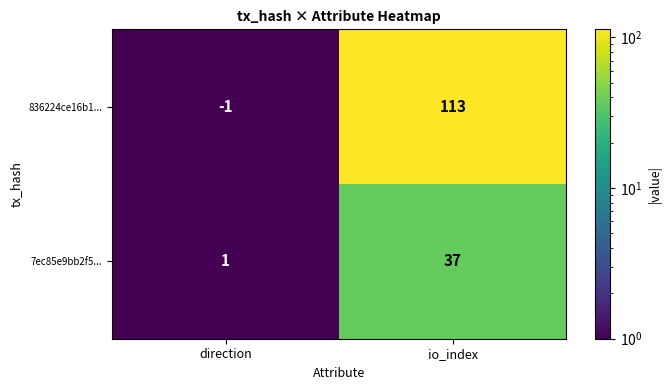

Reading left to right, what are all the values shown in this chart?

836224ce16b1...: direction=-1	io_index=113
7ec85e9bb2f5...: direction=1	io_index=37